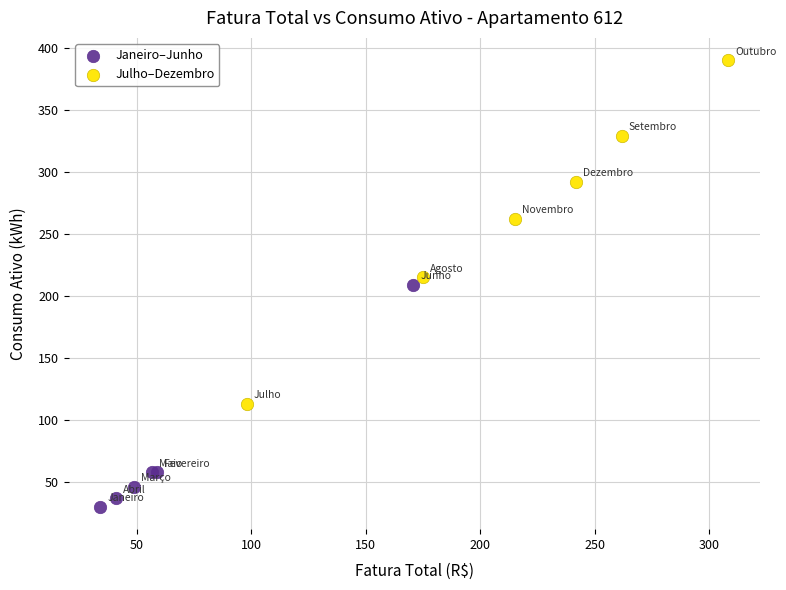

What are all the series names shown in the legend?

Janeiro–Junho, Julho–Dezembro